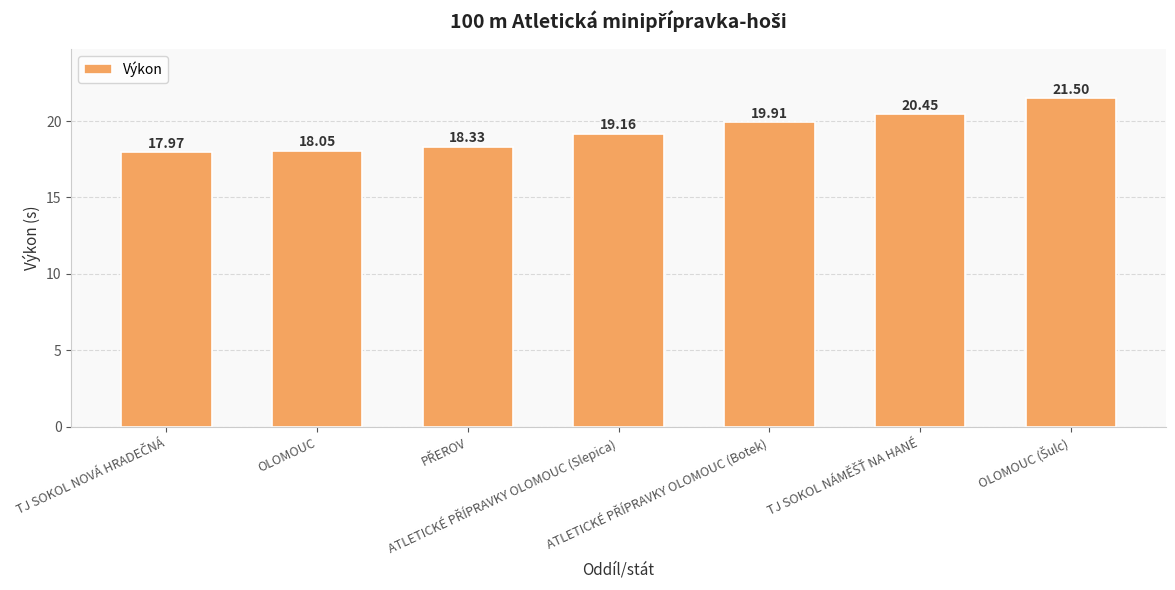

What is the smallest value displayed?

18.0